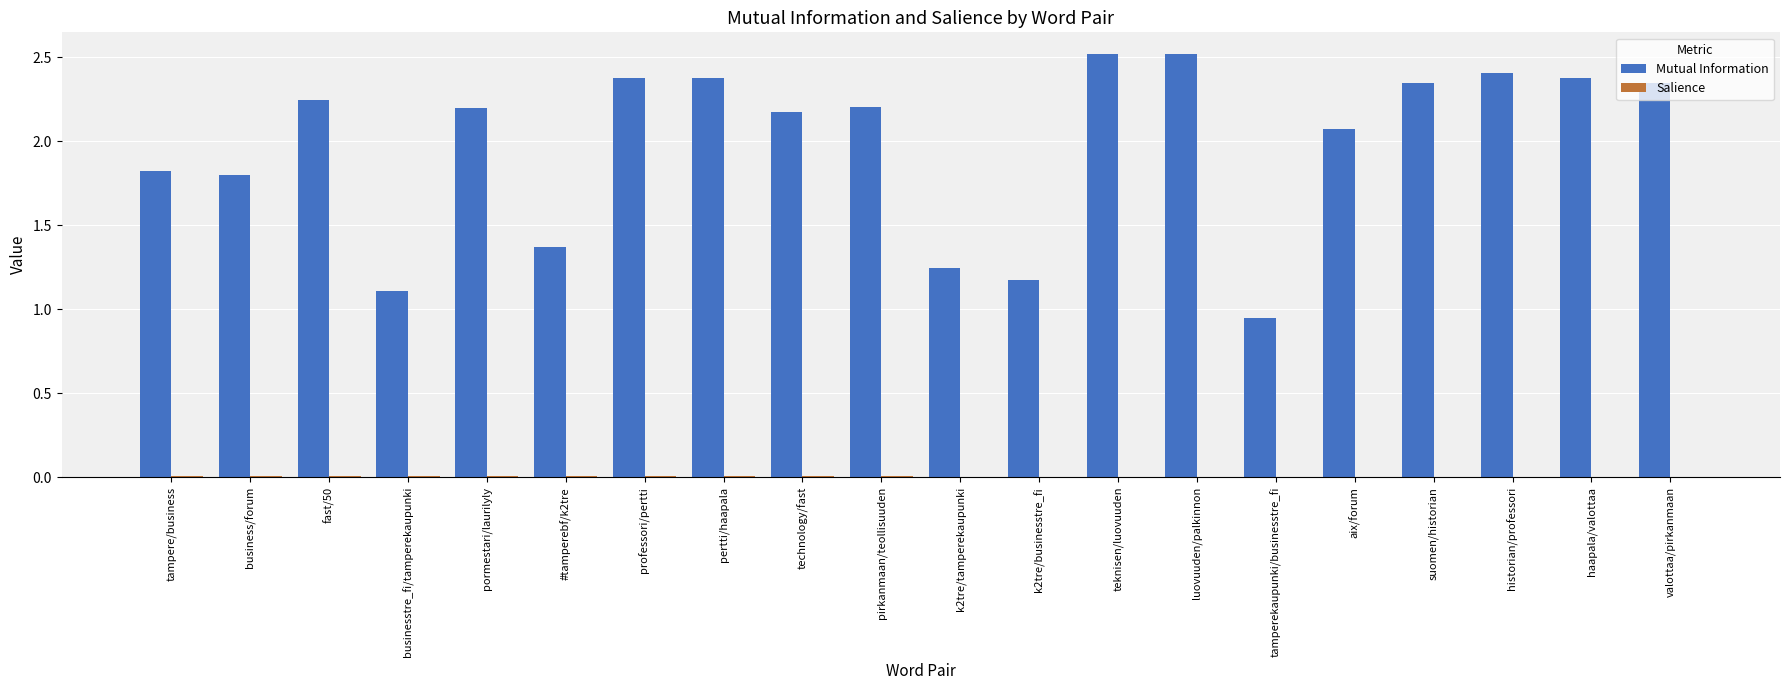

Which series changed the most between technology/fast and teknisen/luovuuden?

Mutual Information